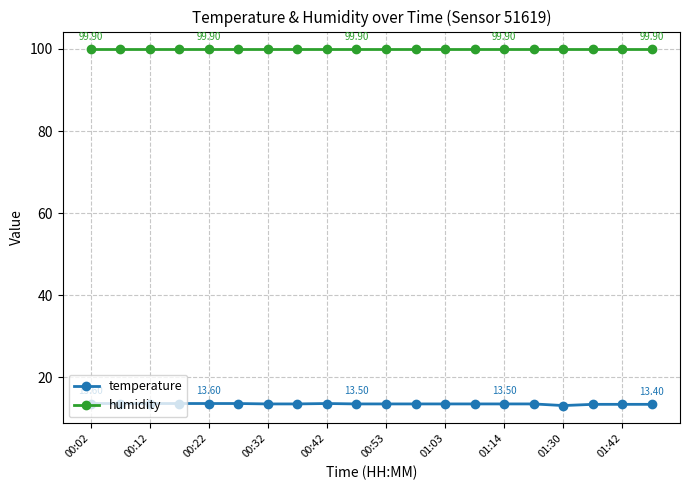

What is the sum of all humidity values?

1998.0